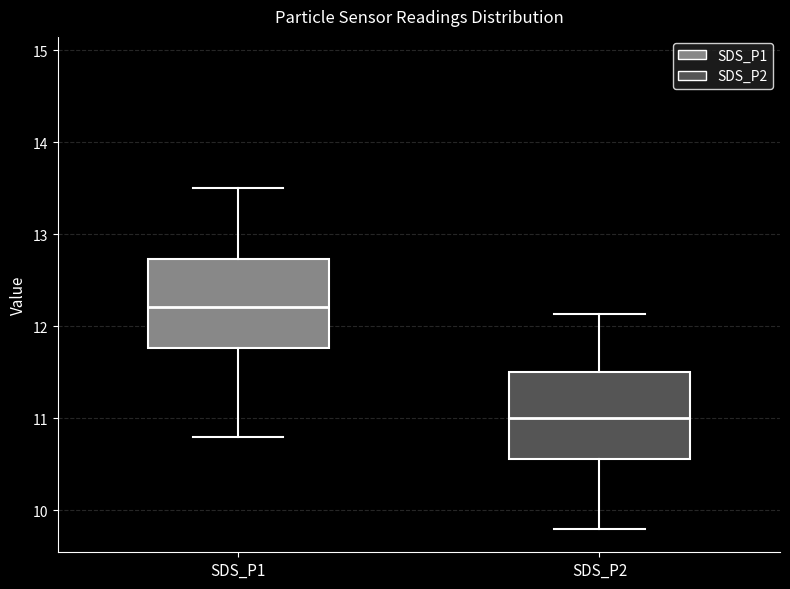

Reading left to right, transcribe this box plot: for each box, give where its median line is, the range the box spans, and where its two whiskers end, as read against the y-axis. The values are not printed on the chart, so give them approximately, as read against the axis.

SDS_P1: median 12.2, box 11.8 to 12.7, whiskers 10.8 to 13.5
SDS_P2: median 11.0, box 10.6 to 11.5, whiskers 9.8 to 12.1